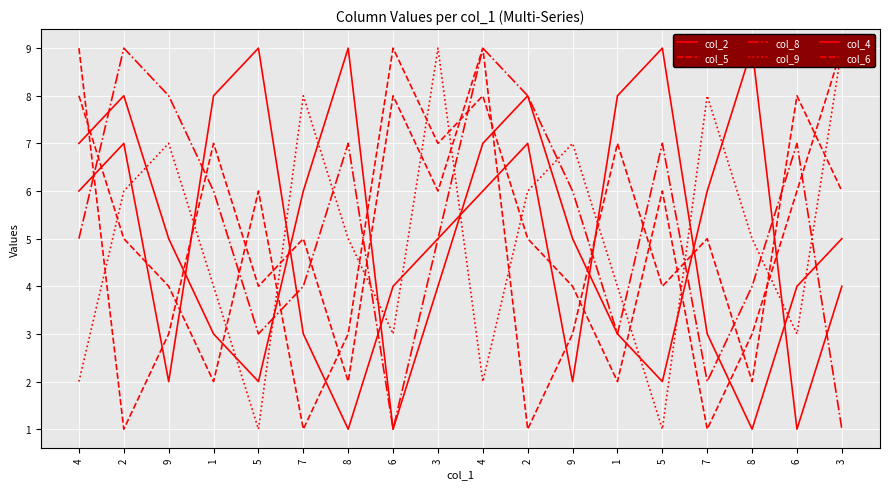

What is the difference between the second highest and minimum values in the col_2 series?

8